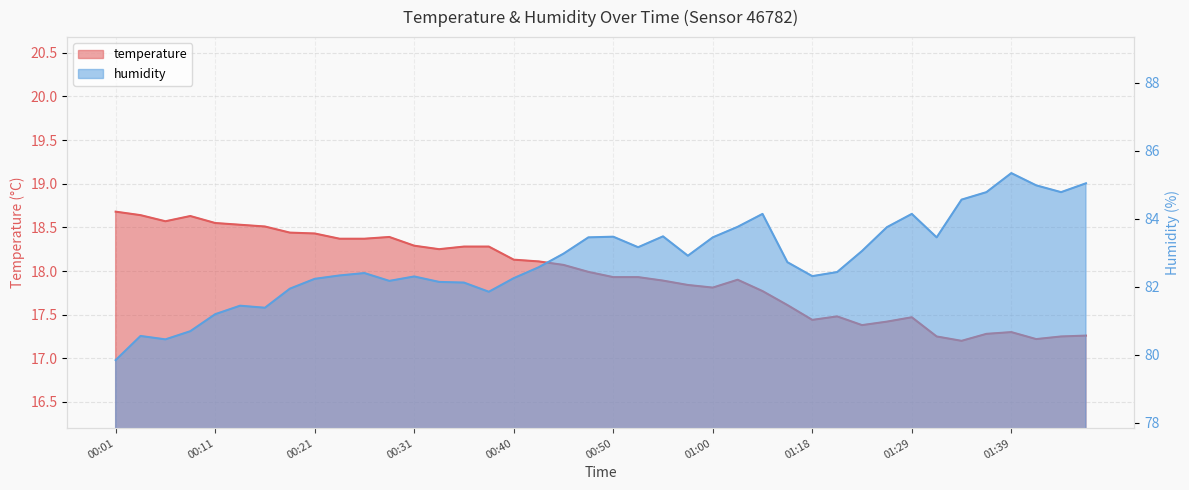

At how many categories does at least one series exceed 83?

17